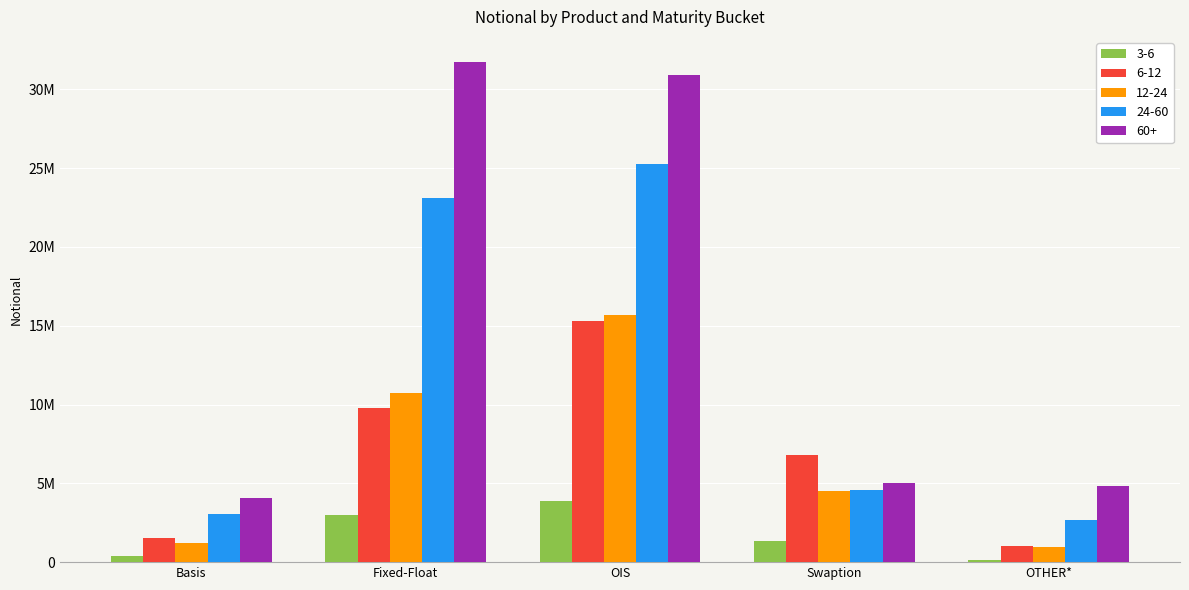

What is the label of the 2nd bar from the left?

Fixed-Float